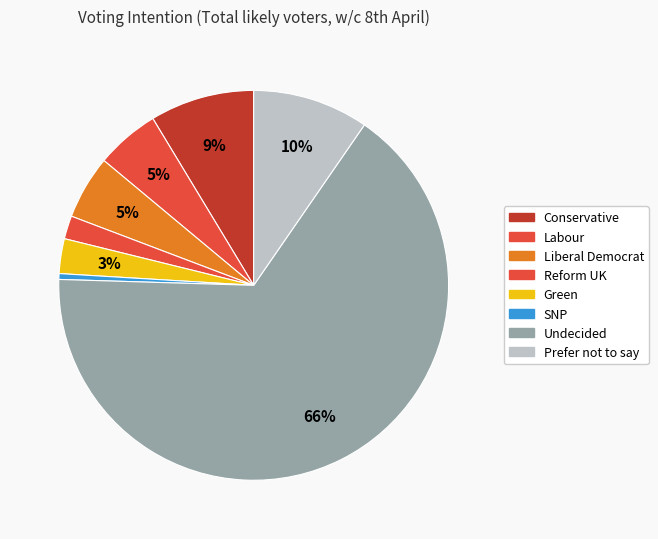

True or false: SNP accounts for 12% of the total.

False